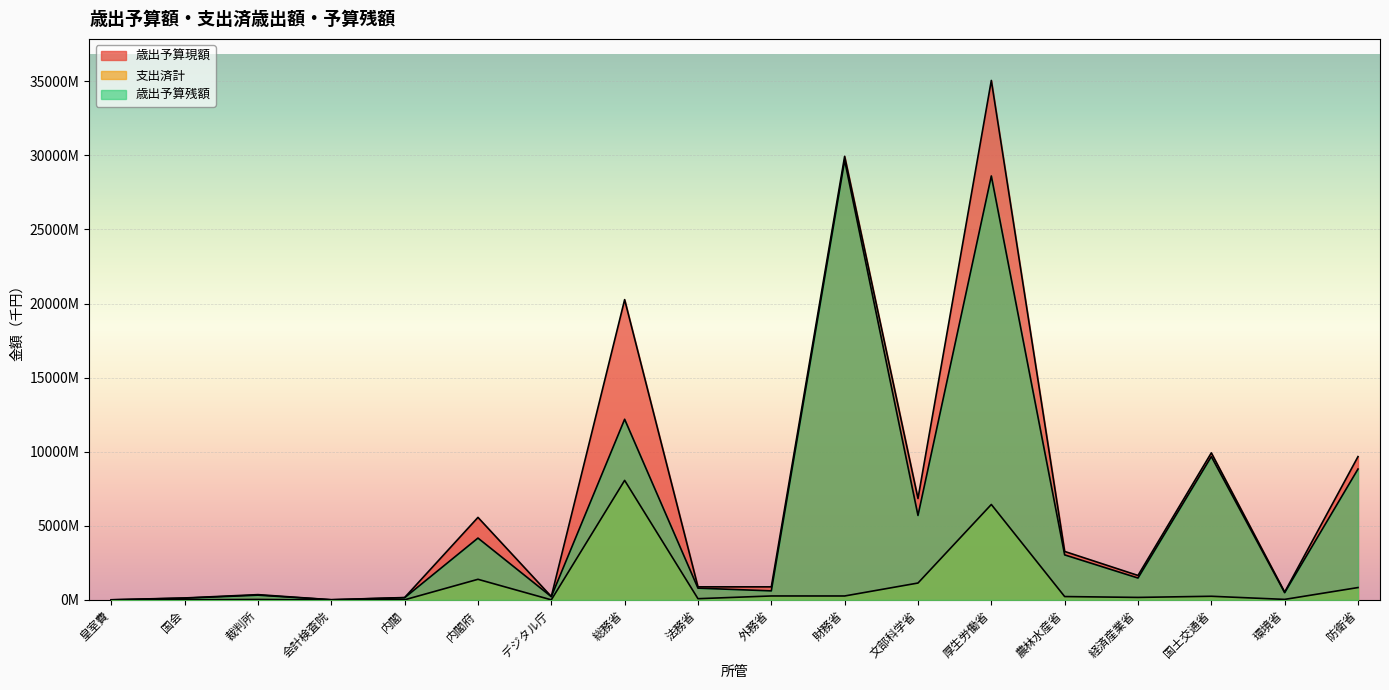

True or false: 歳出予算残額 and 支出済計 intersect in this chart.

False